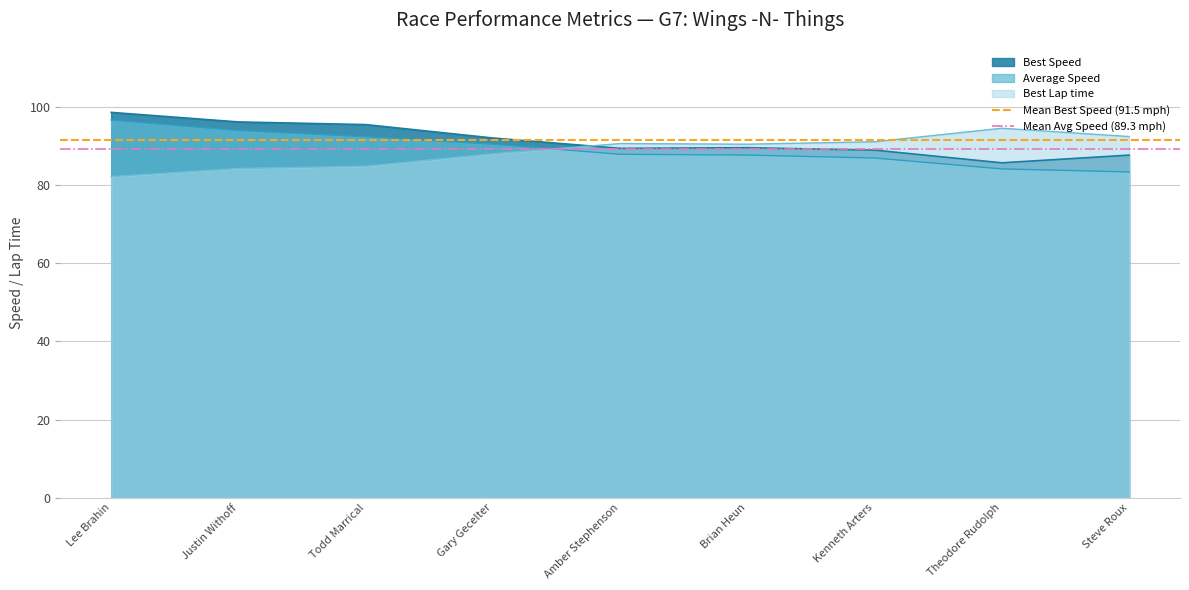

Which category has the highest value in the Best Speed series?

Lee Brahin